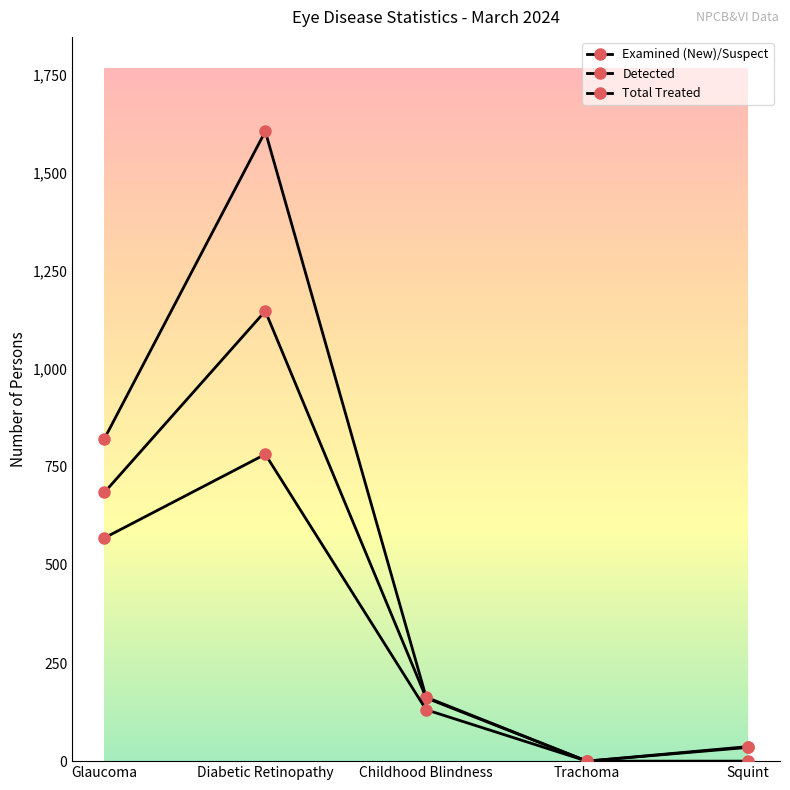

How many data points does each series have?

5